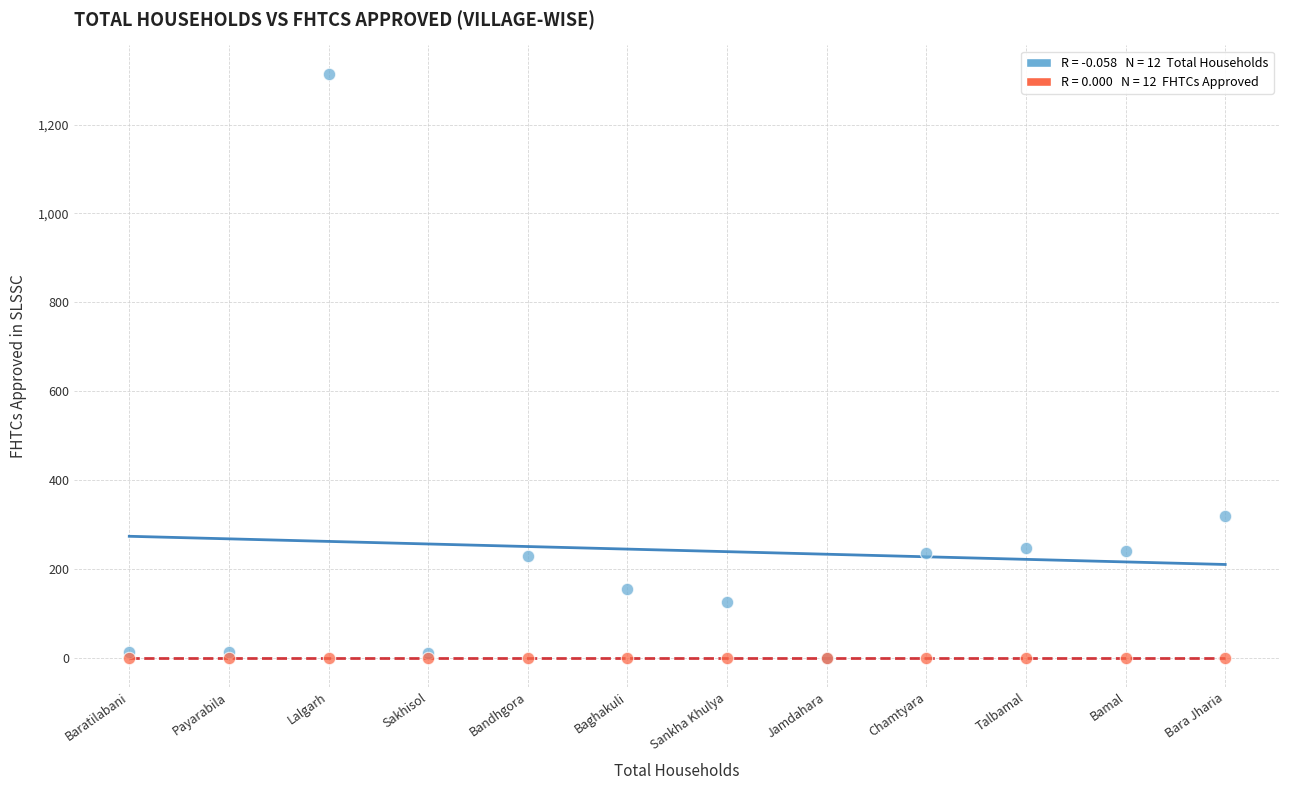

Across all series, what Y value is closest to 656?

319